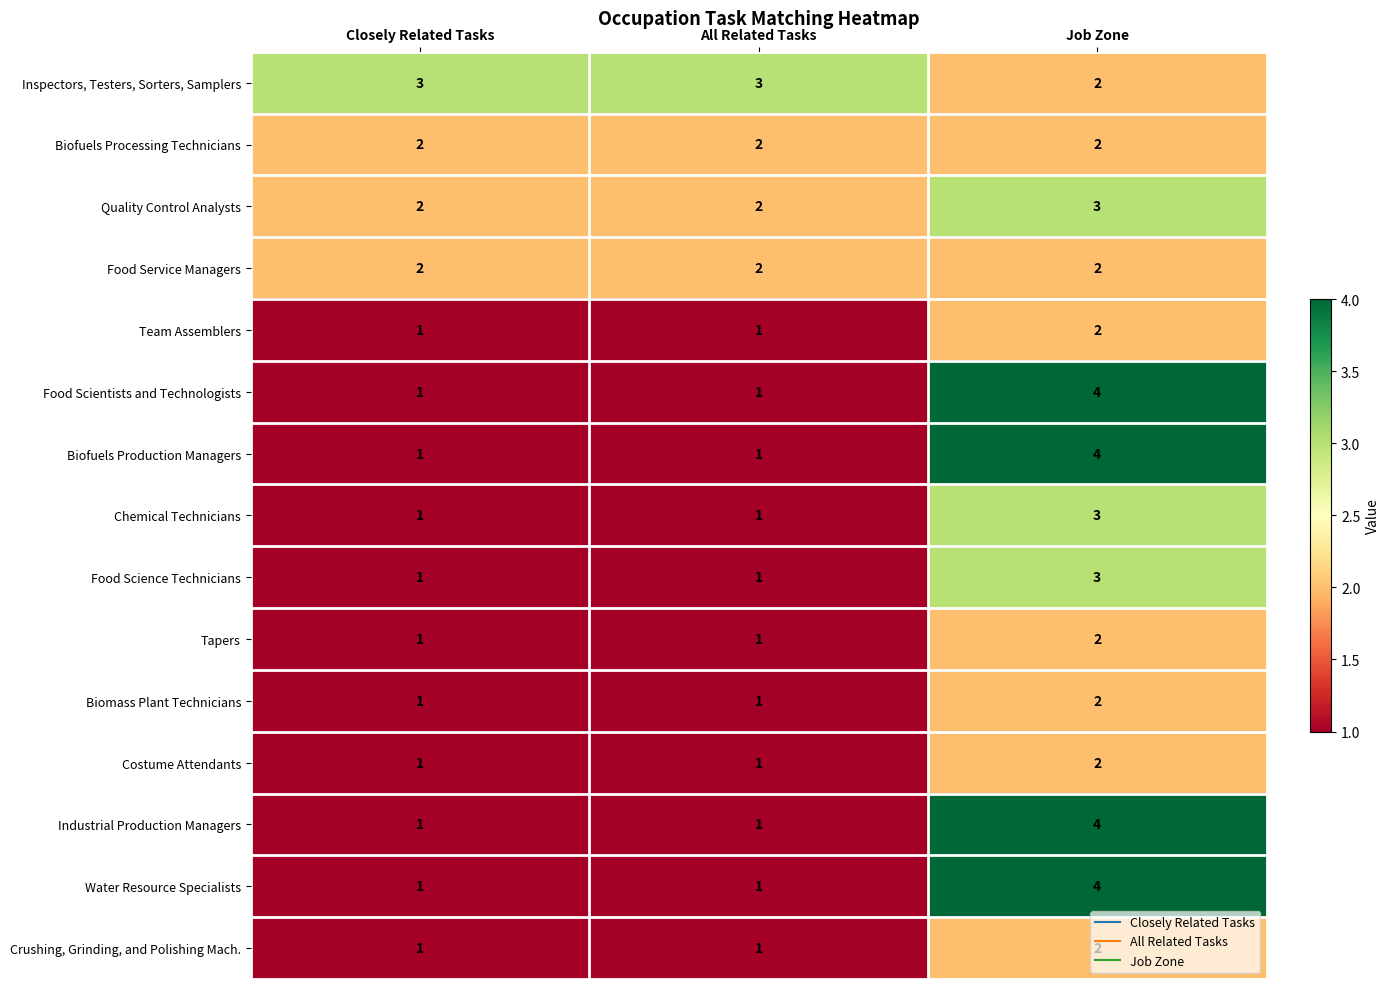

How many Biomass Plant Technicians values are between 1 and 2?

3